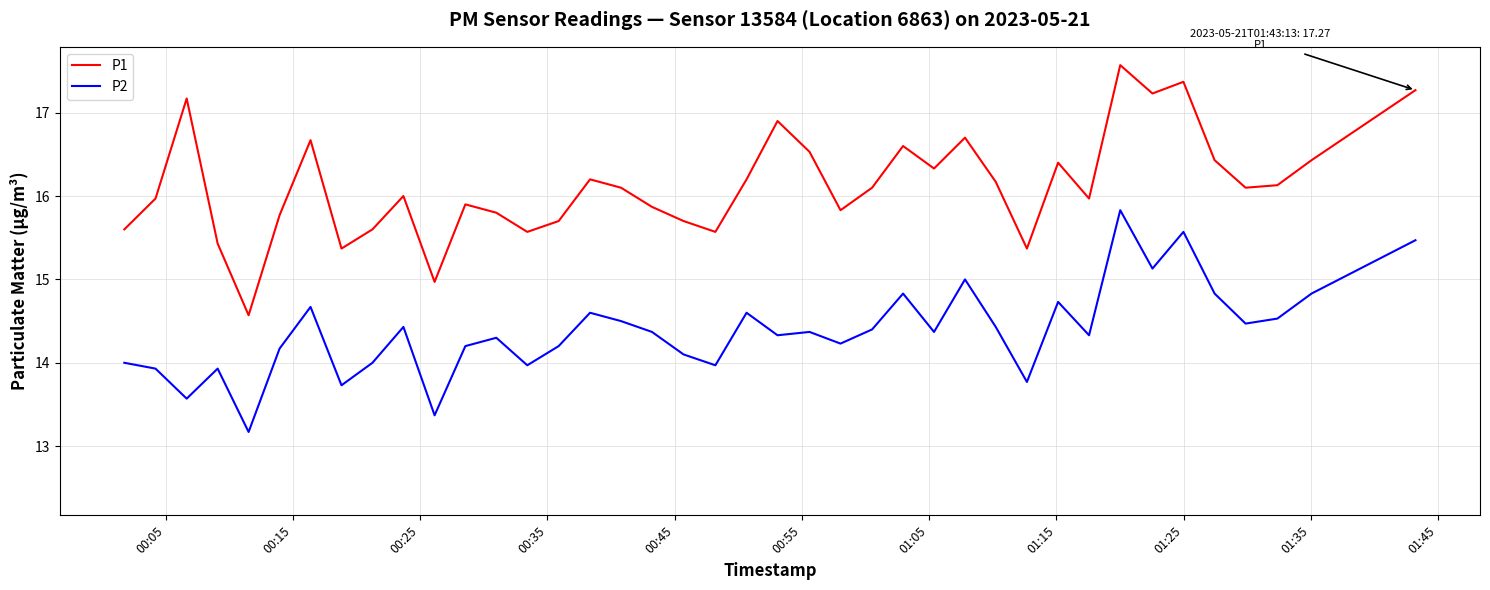

Is this an area chart (filled region under the line)?

No